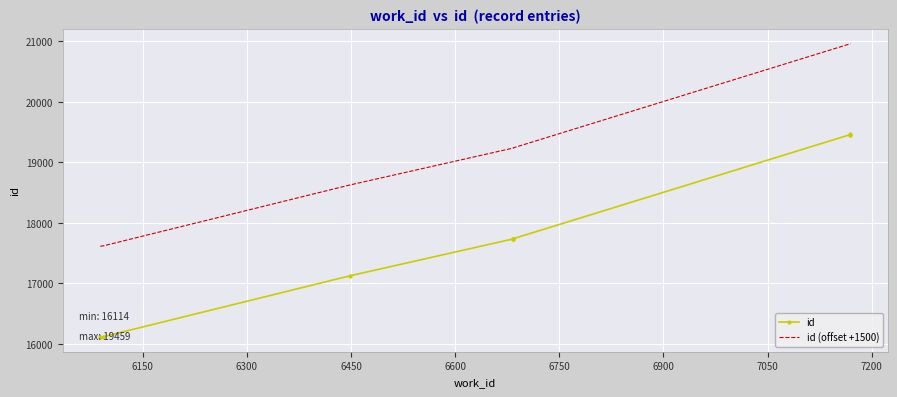

List the series in order of their overall mean, lowest first.

id, id (offset +1500)